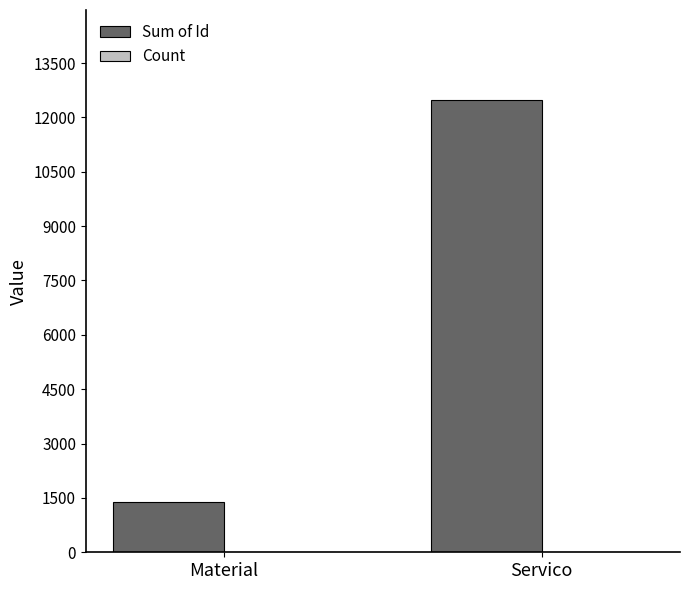

What is the greatest value displayed?

12470